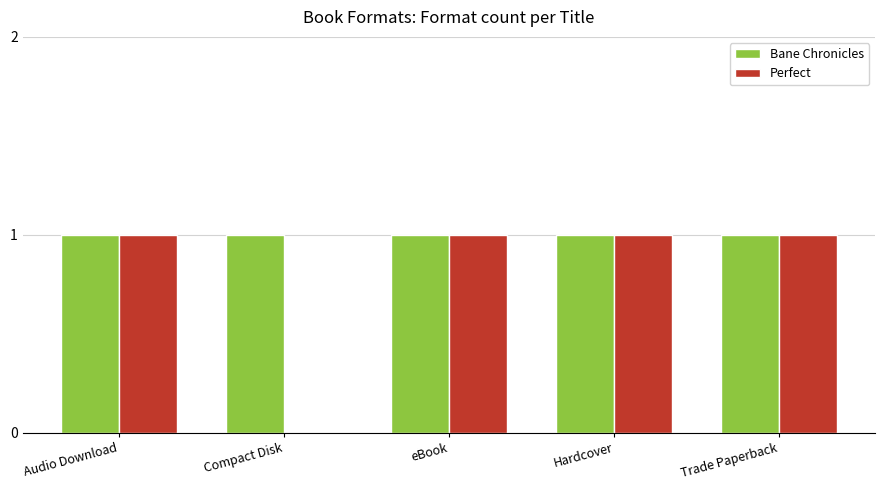

Reading left to right, list all the values displayed in this chart.

Bane Chronicles: 1	1	1	1	1
Perfect: 1	0	1	1	1